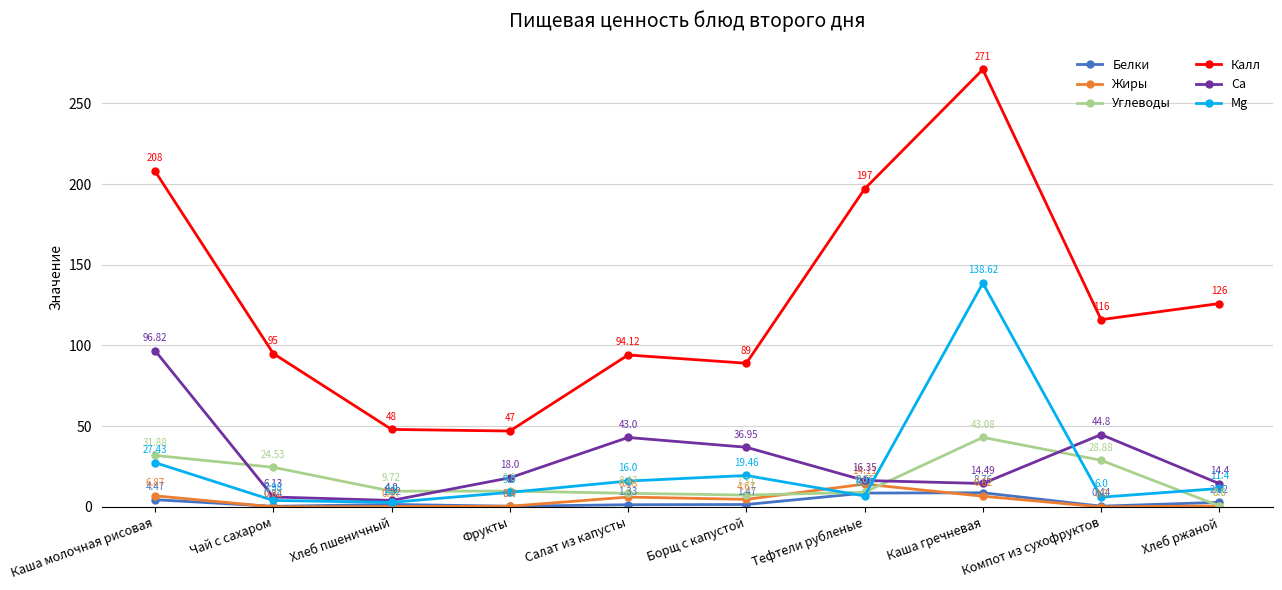

What is the label of the 9th point from the right?

Чай с сахаром